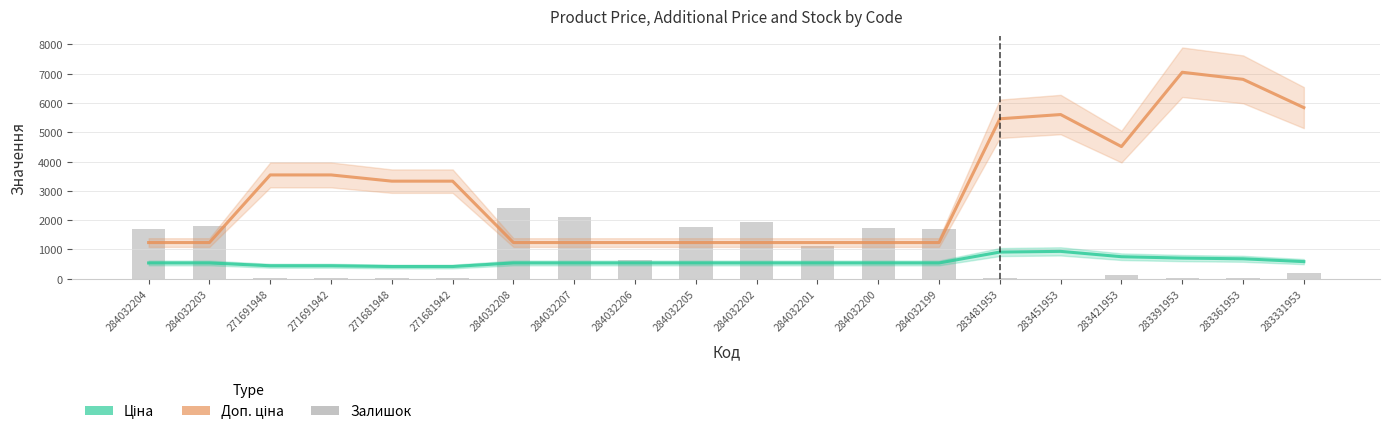

What is the total value across all series at 284032205?

3550.4